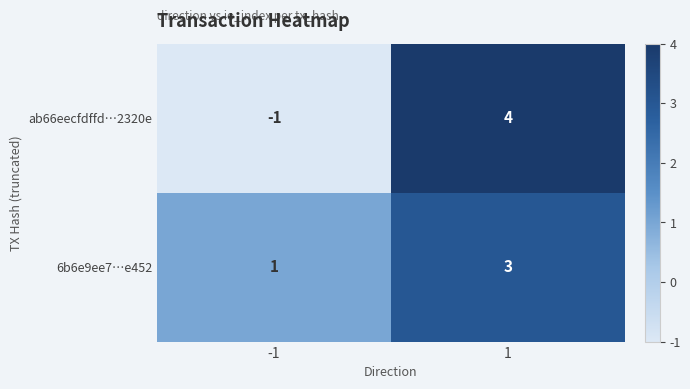

What is the sum of all ab66eecfdffd…2320e values?

3